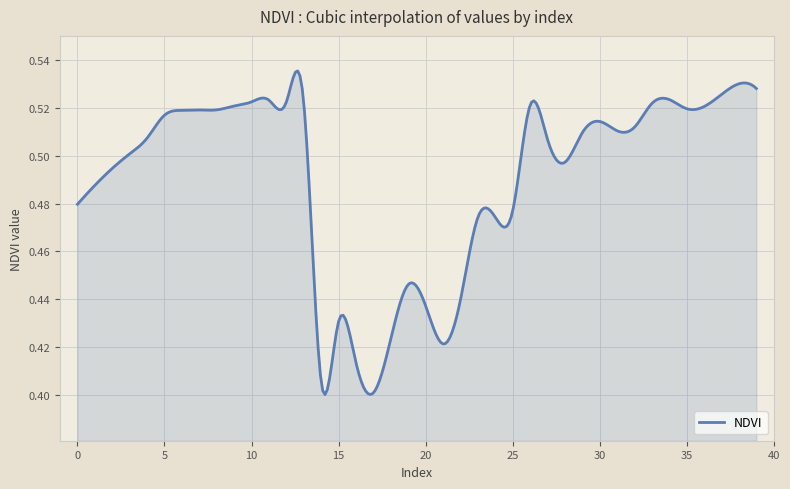

What is the difference between the maximum and minimum values?

0.1